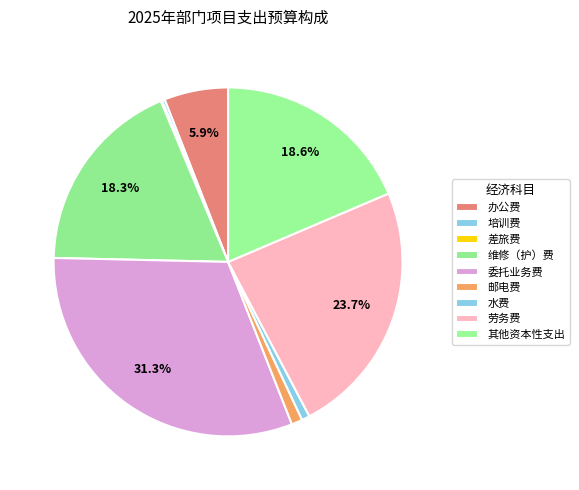

Which has a higher value, 邮电费 or 委托业务费?

委托业务费